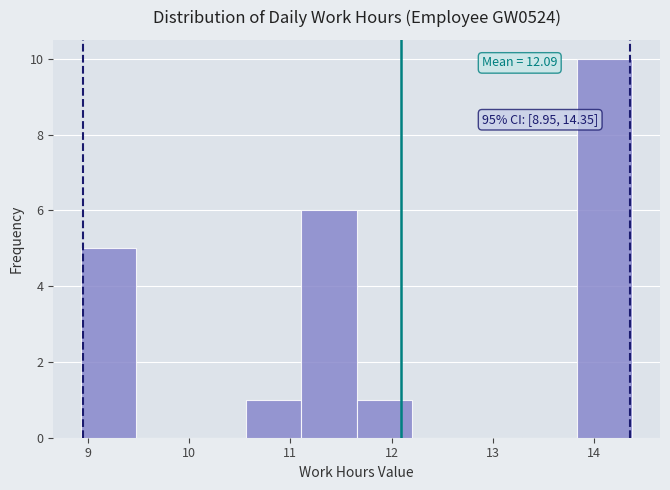

Which range on the x-axis has the tallest bar?

13.8 to 14.4